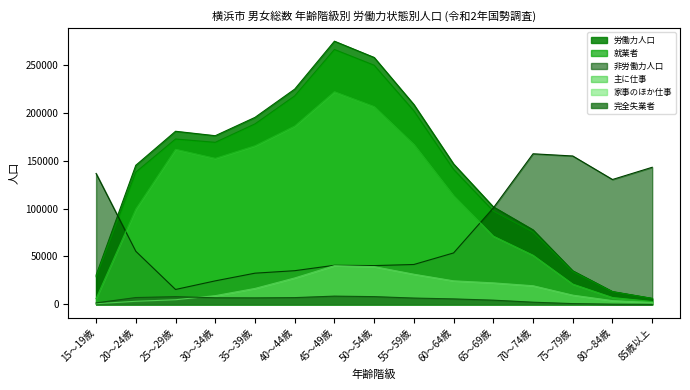

Where is 完全失業者 nearest to the value 4351?

65～69歳